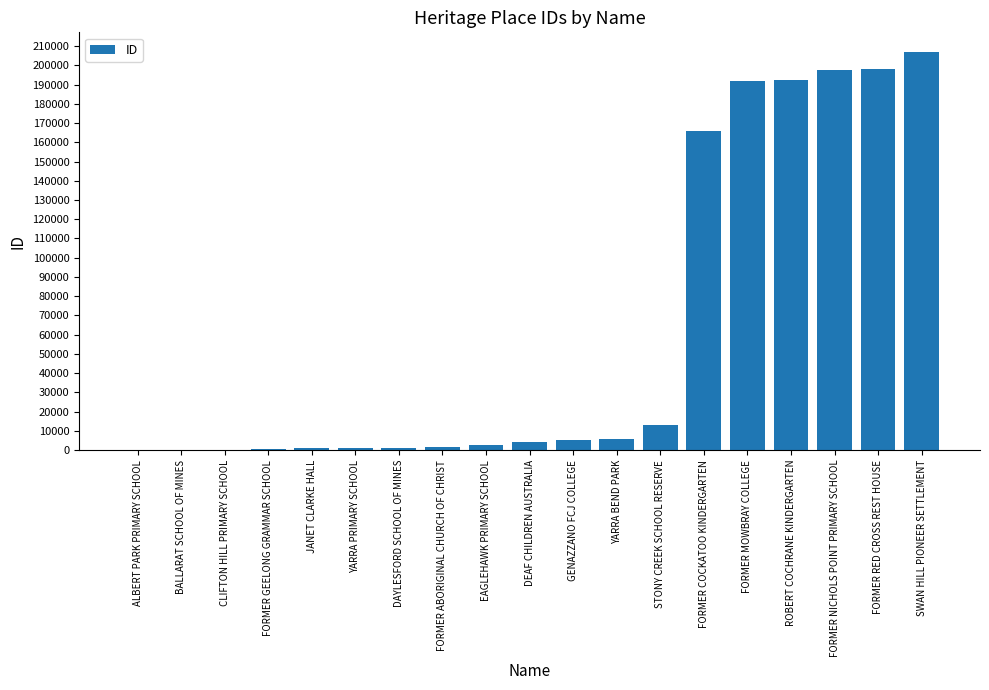

What is the difference between the values at JANET CLARKE HALL and GENAZZANO FCJ COLLEGE?

4515